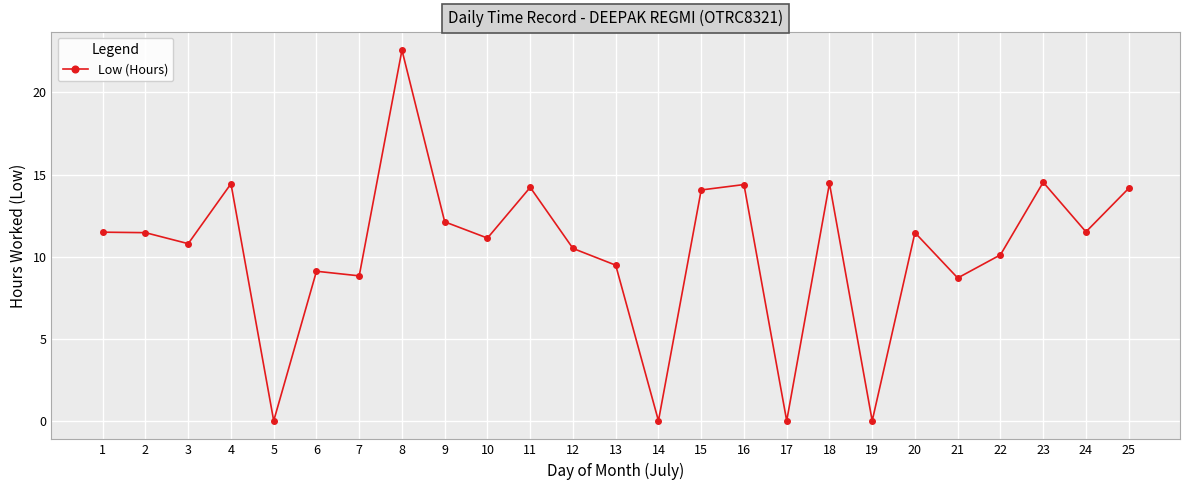

What is the change in value from 7 to 18?

+5.6